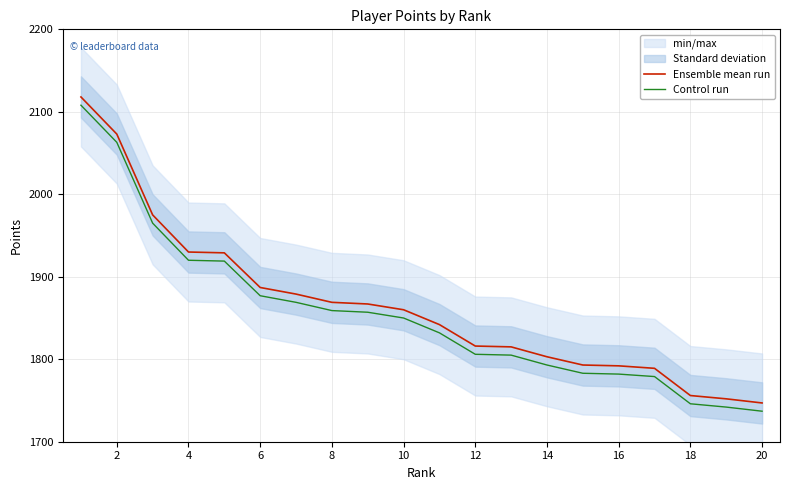

The Control run series shows 888 at 12. True or false?

False